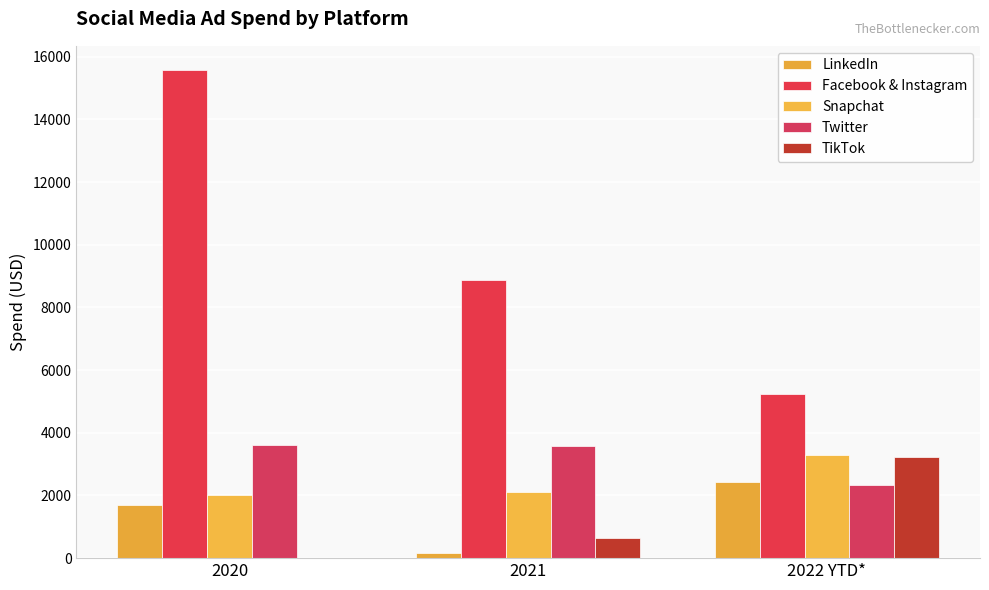

What is the average value of the Facebook & Instagram series?

9892.6